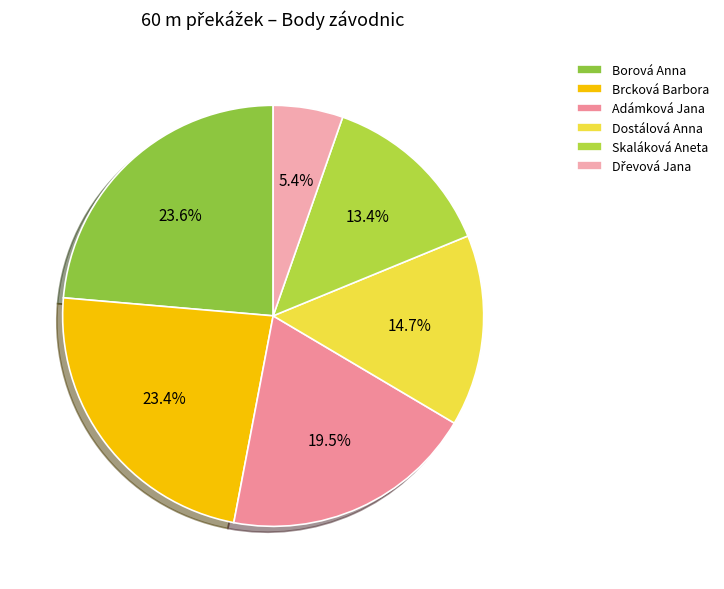

How much of the chart is everything except Skaláková Aneta?

86.6%